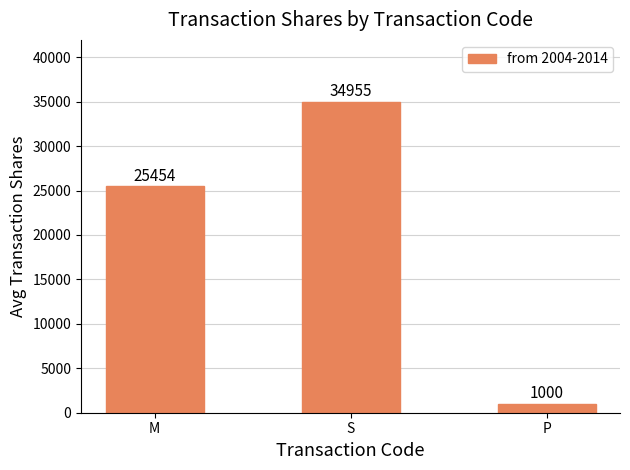

Which category has the lowest value across all series?

P